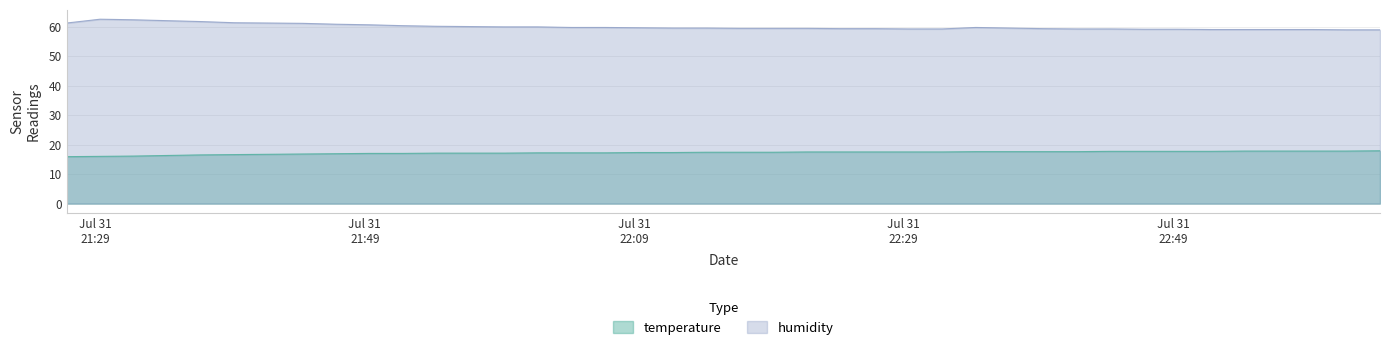

Reading left to right, extract all data points from this chart.

temperature: 15.9	16.0	16.1	16.3	16.5	16.6	16.7	16.8	16.9	17.0	17.0	17.1	17.1	17.1	17.2	17.2	17.2	17.3	17.3	17.4	17.4	17.4	17.5	17.5	17.5	17.5	17.5	17.6	17.6	17.6	17.6	17.7	17.7	17.7	17.7	17.8	17.8	17.8	17.8	17.9
humidity: 61.2	62.5	62.3	62.0	61.7	61.3	61.2	61.1	60.8	60.6	60.3	60.1	60.0	59.9	59.9	59.7	59.7	59.6	59.5	59.5	59.4	59.4	59.4	59.3	59.3	59.2	59.2	59.7	59.5	59.3	59.2	59.2	59.1	59.1	59.0	59.0	59.0	59.0	58.9	58.9